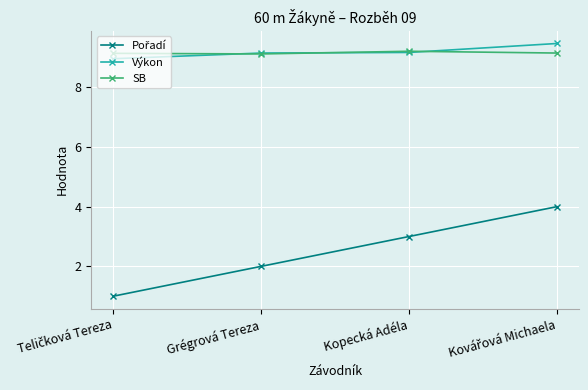

What is the greatest value displayed?

9.5